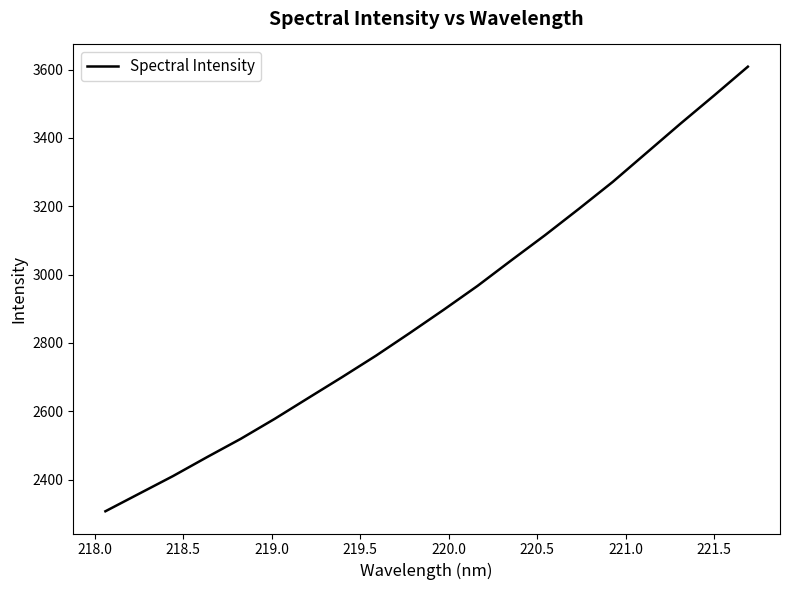

Count the number of data series in this chart.

1